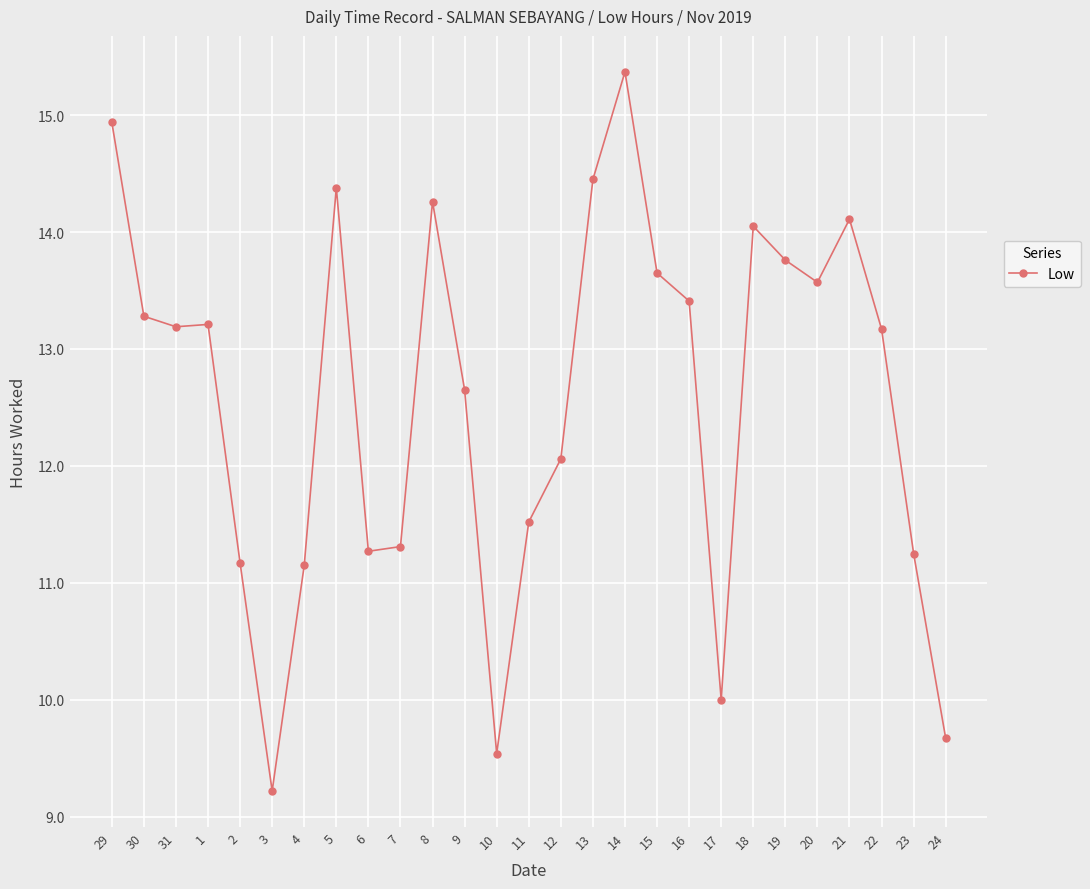

How many data points are above 13?

15